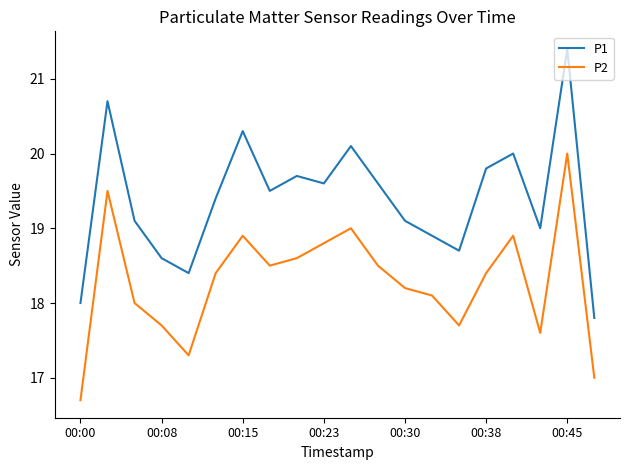

What is the smallest value displayed?

16.7